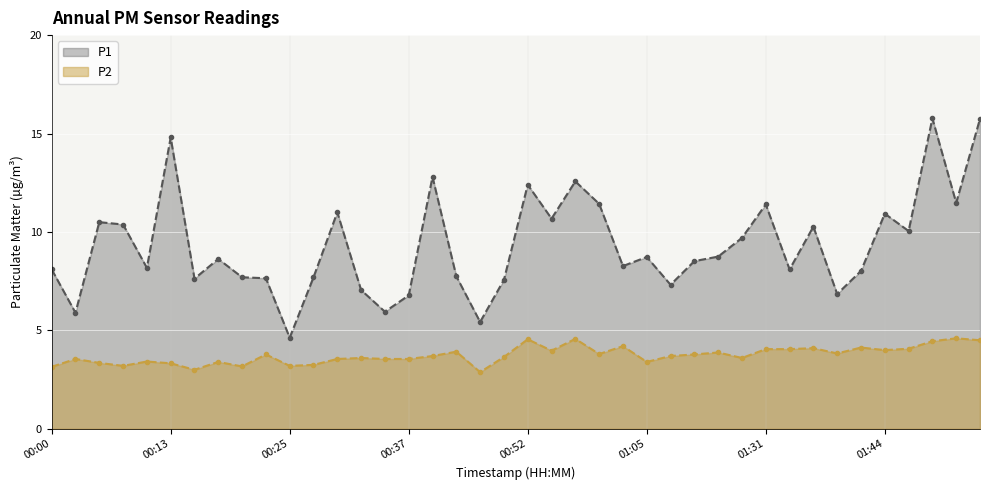

At which category does P2 reach its first local peak?

00:03